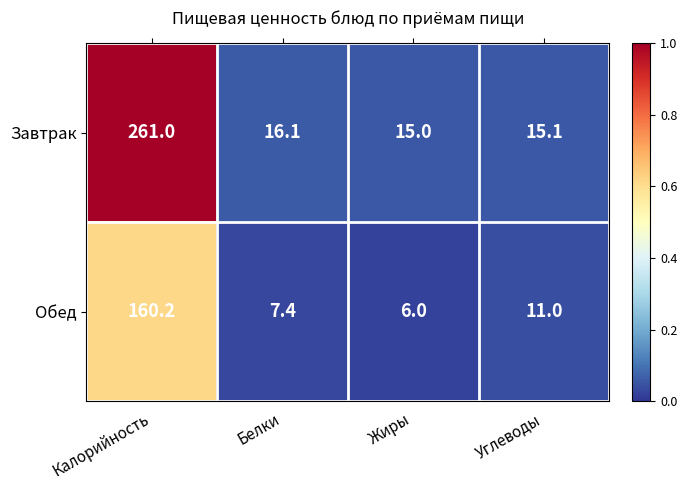

List the series in order of their overall mean, lowest first.

Обед, Завтрак